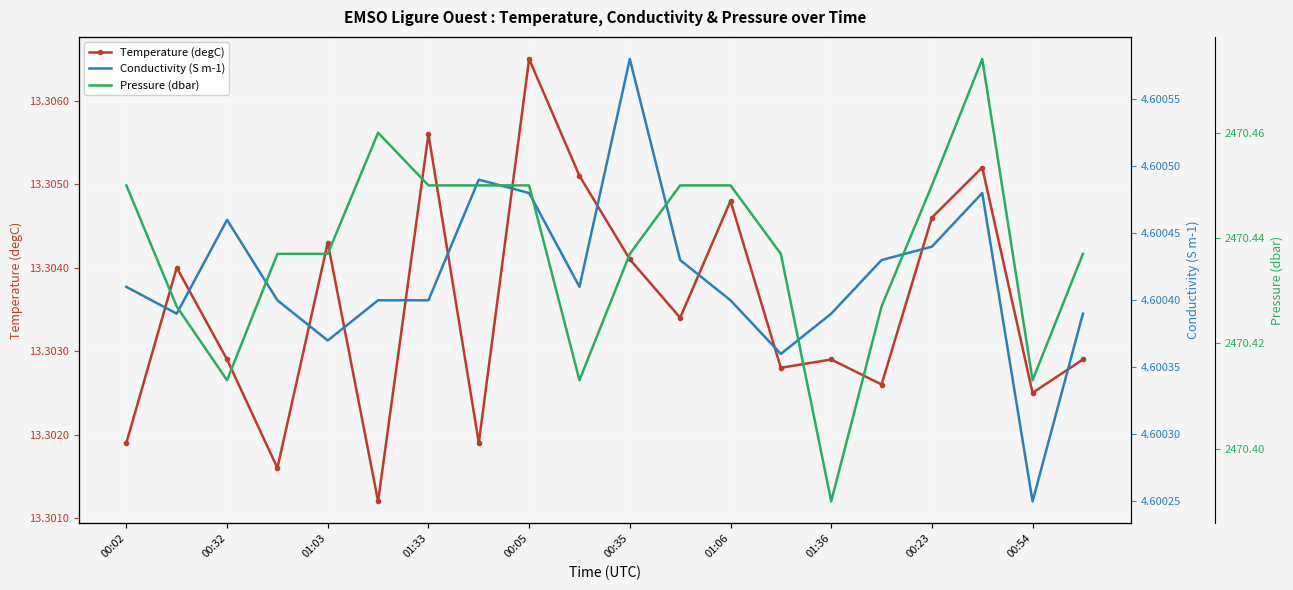

At which category is the sum across all series the highest?

17